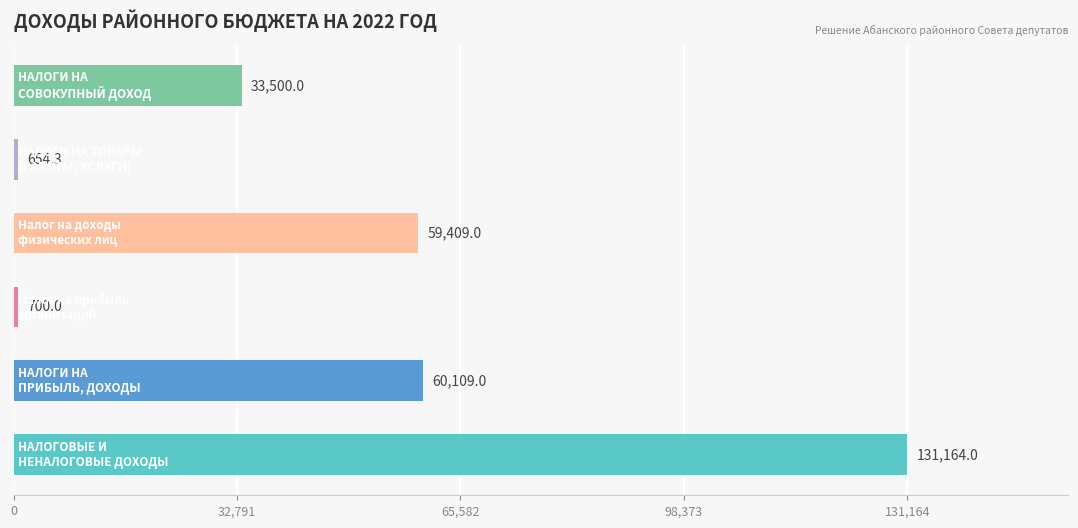

Reading top to bottom, extract all data points from this chart.

33500.0	654.3	59409.0	700.0	60109.0	131164.0